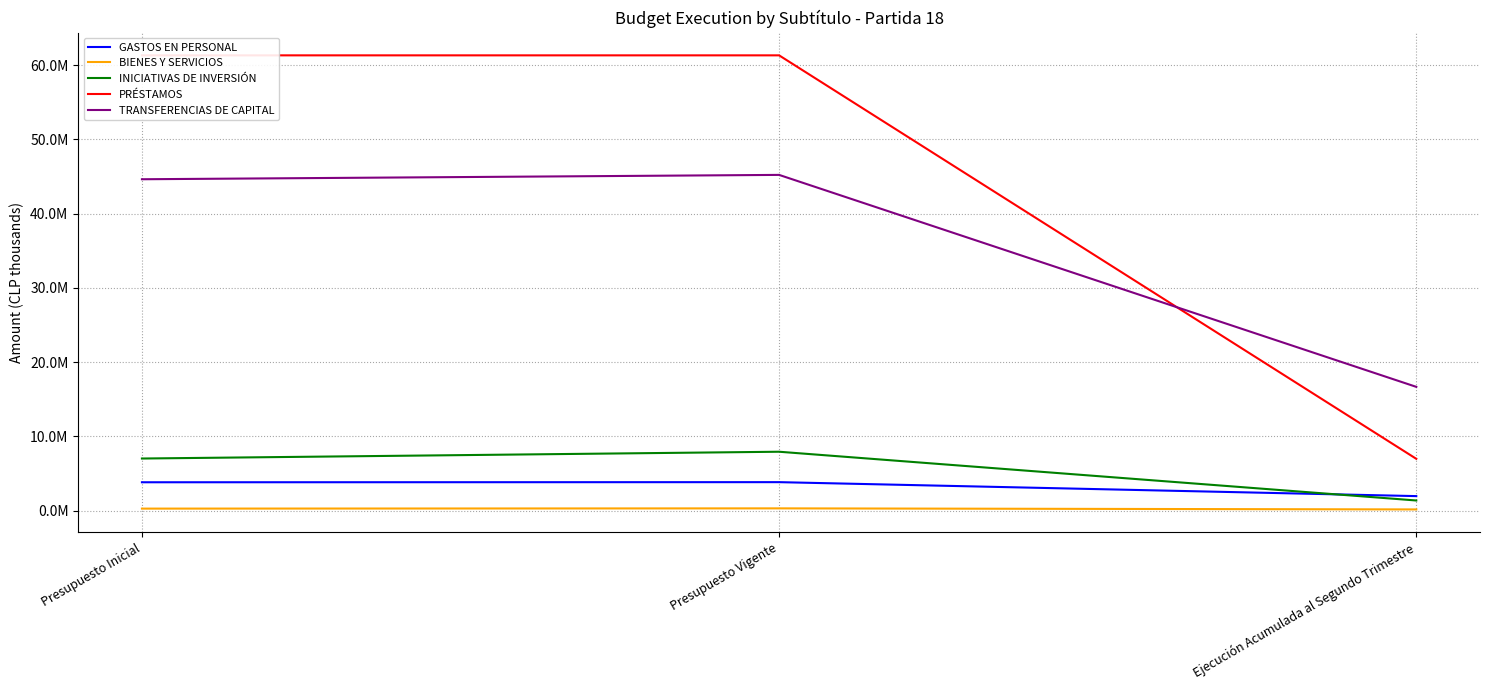

What is the minimum value shown in the chart?

145786